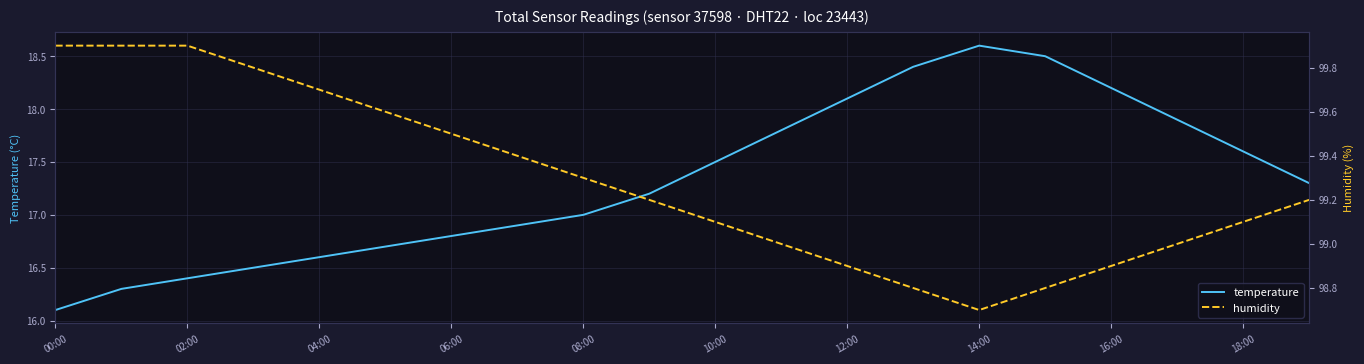

True or false: humidity has more than 1 points higher than both neighbors.

False